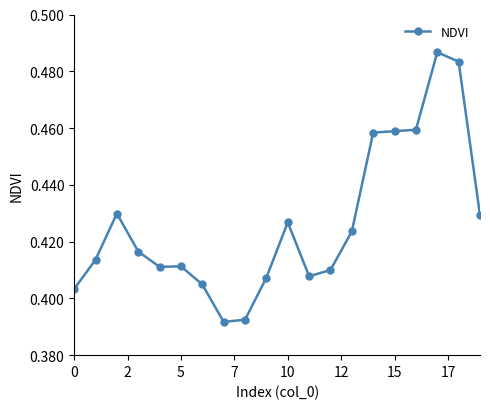

How many values are between 0 and 1?

20